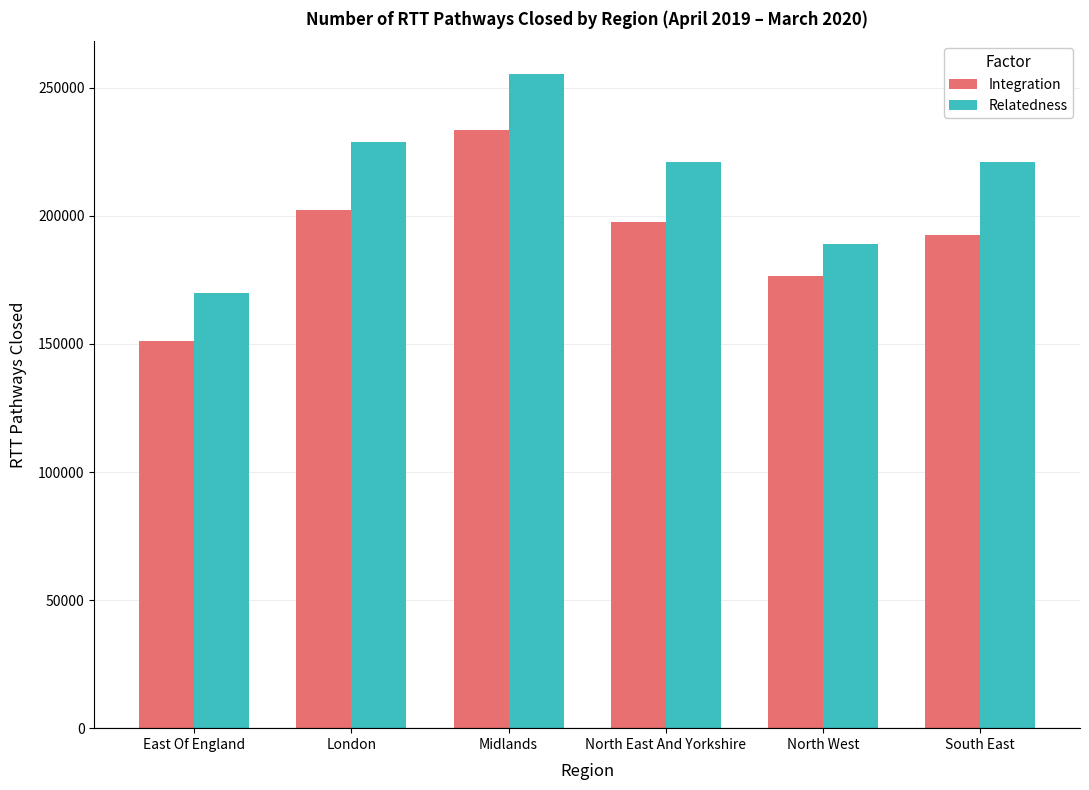

At which label does Integration reach its peak?

Midlands